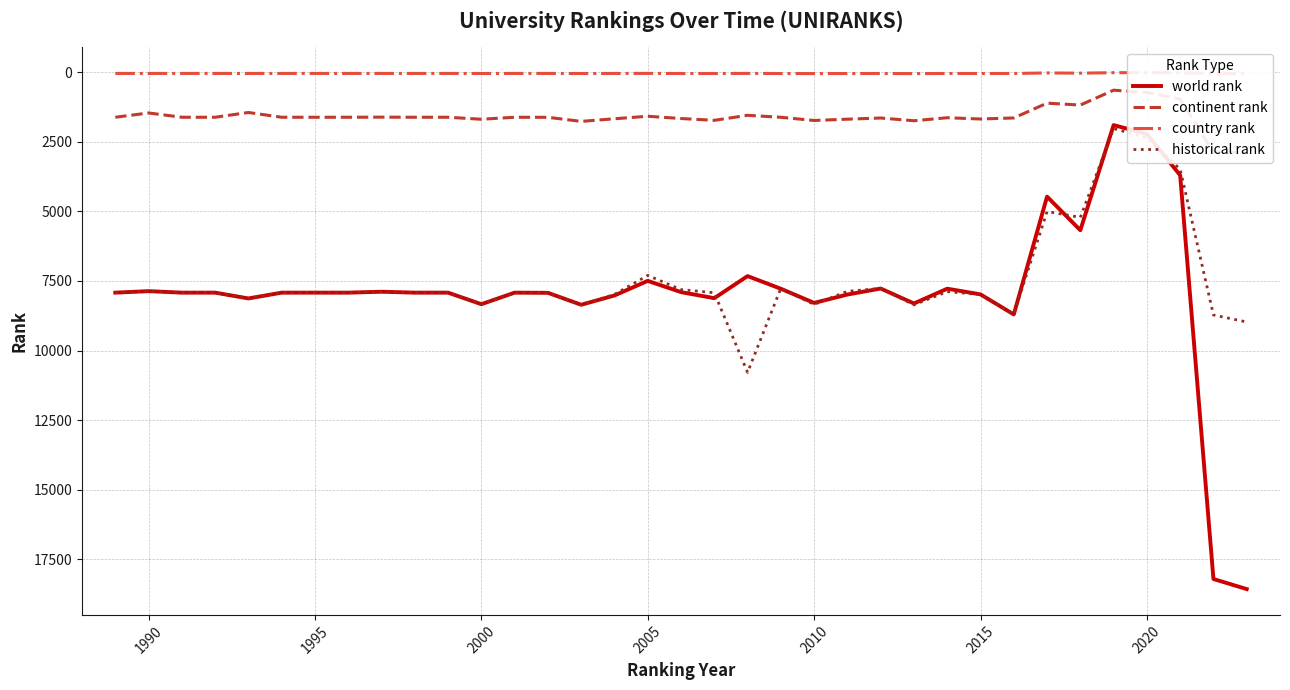

Is it true that world rank equals 13480 at 2000?

False